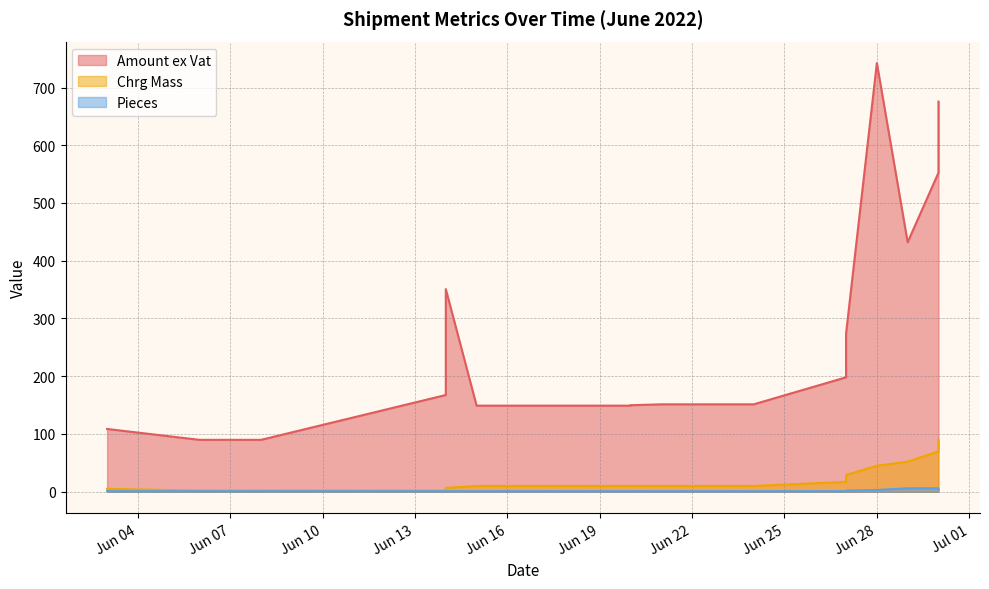

True or false: Amount ex Vat has more than 0 interior local peaks.

True